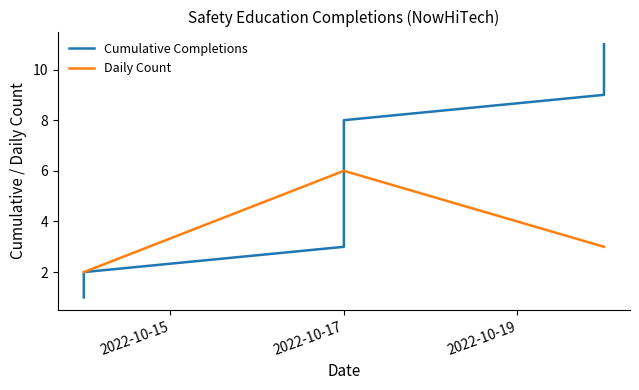

True or false: Cumulative Completions has more than 2 interior local peaks.

False